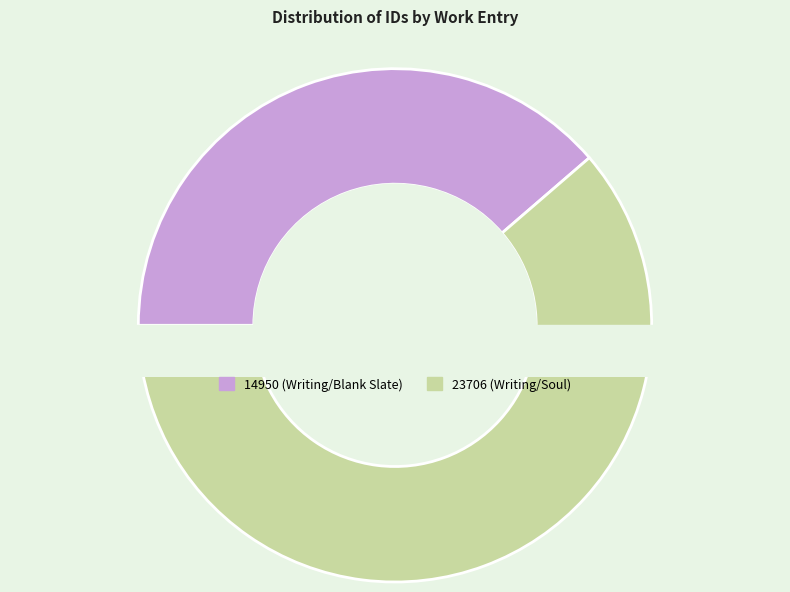

What percentage is NOT represented by 23706 (Writing/Soul)?

38.7%